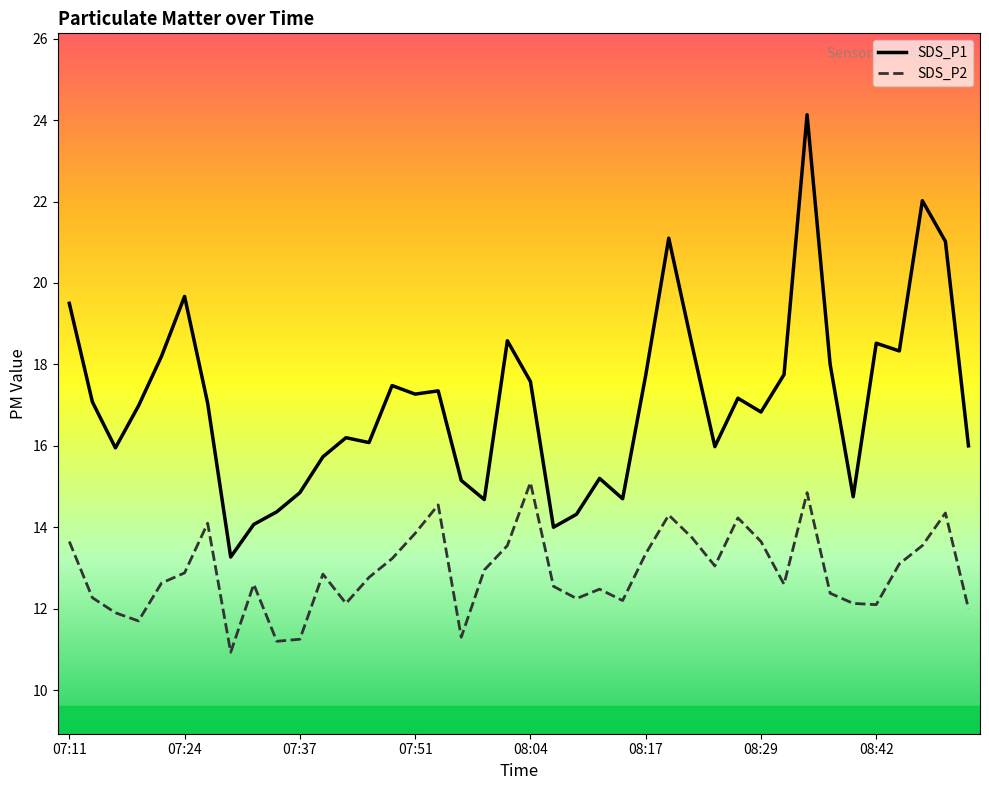

What is the smallest value displayed?

10.9